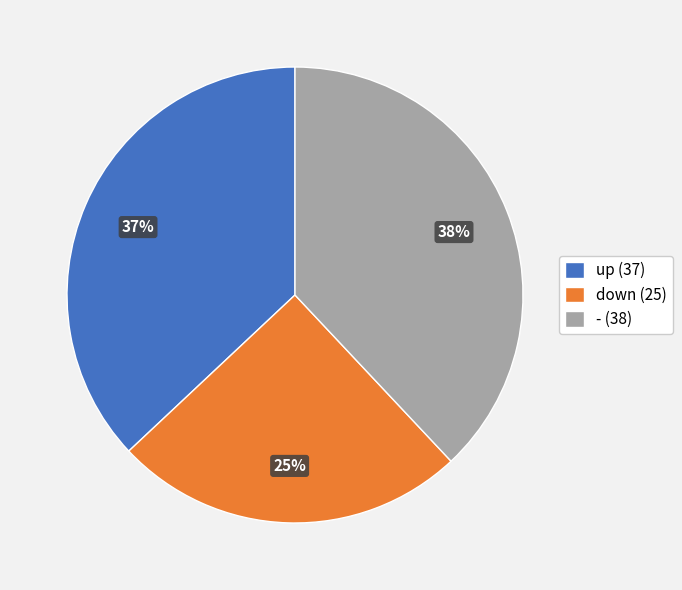

How many segments does this pie chart have?

3